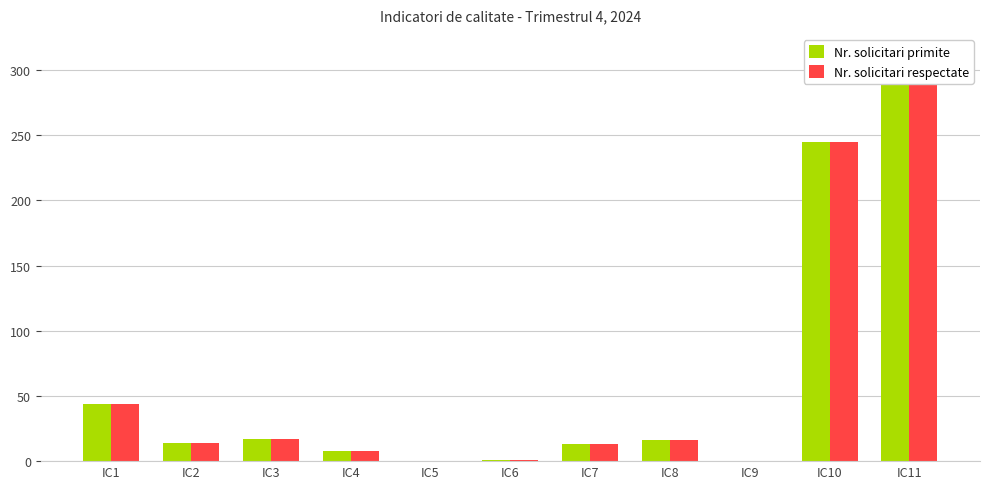

How many data points in Nr. solicitari respectate are less than 14?

5